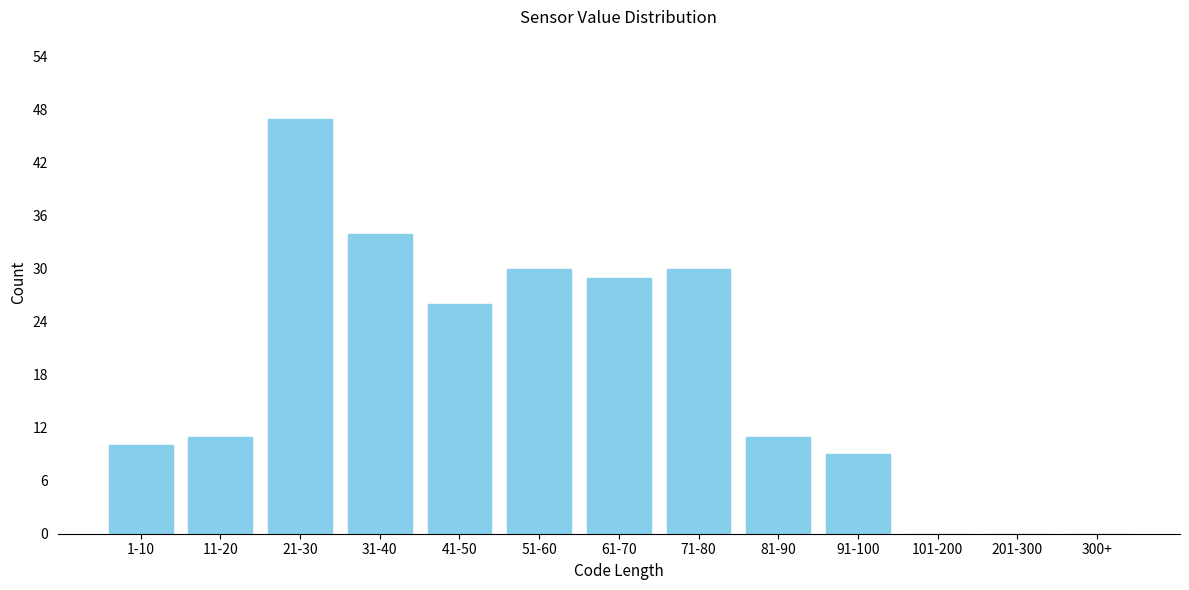

Reading left to right, list all the values displayed in this chart.

1-10=10	11-20=11	21-30=47	31-40=34	41-50=26	51-60=30	61-70=29	71-80=30	81-90=11	91-100=9	101-200=0	201-300=0	300+=0